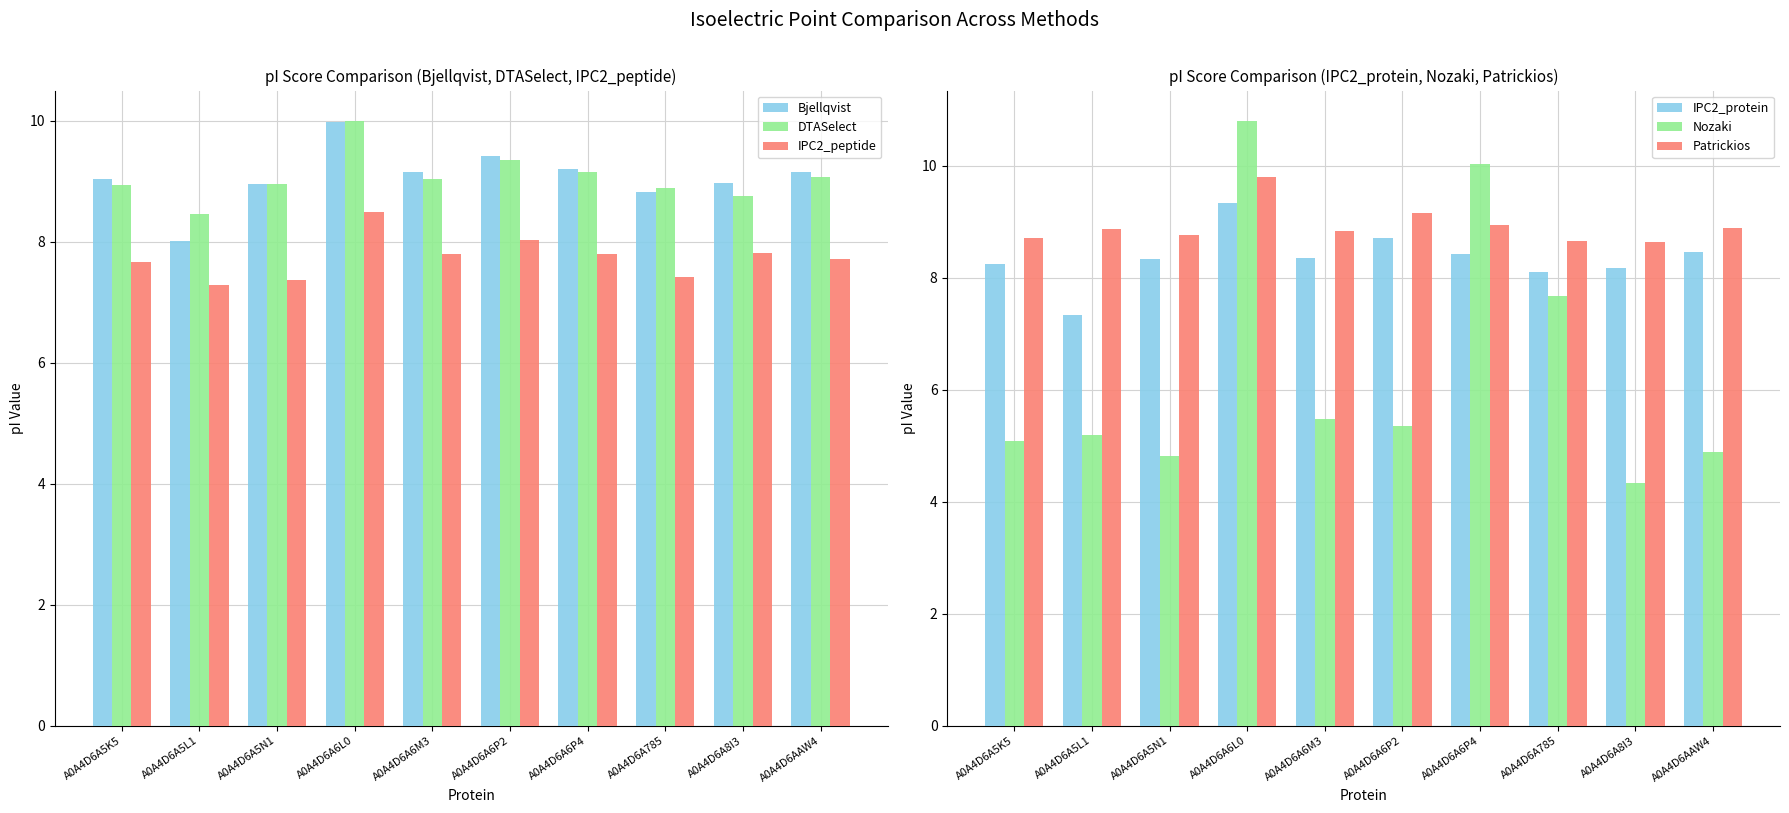

What are all the series names shown in the legend?

Bjellqvist, DTASelect, IPC2_peptide, IPC2_protein, Nozaki, Patrickios